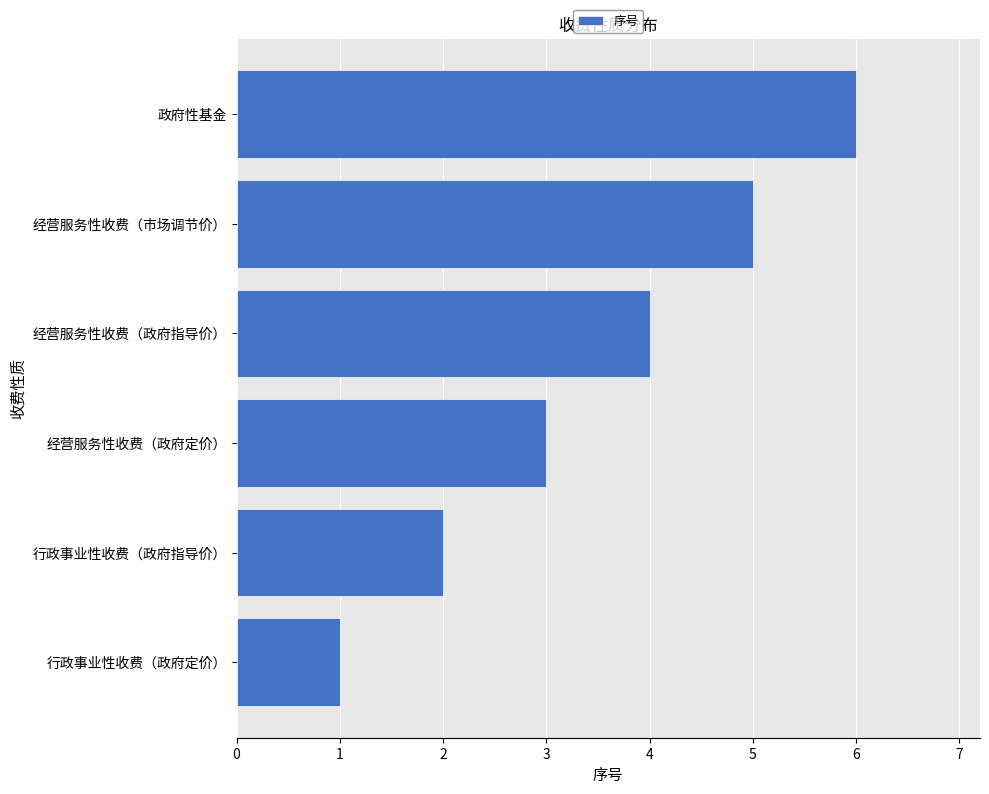

Rank the categories by value from lowest to highest.

行政事业性收费（政府定价）, 行政事业性收费（政府指导价）, 经营服务性收费（政府定价）, 经营服务性收费（政府指导价）, 经营服务性收费（市场调节价）, 政府性基金